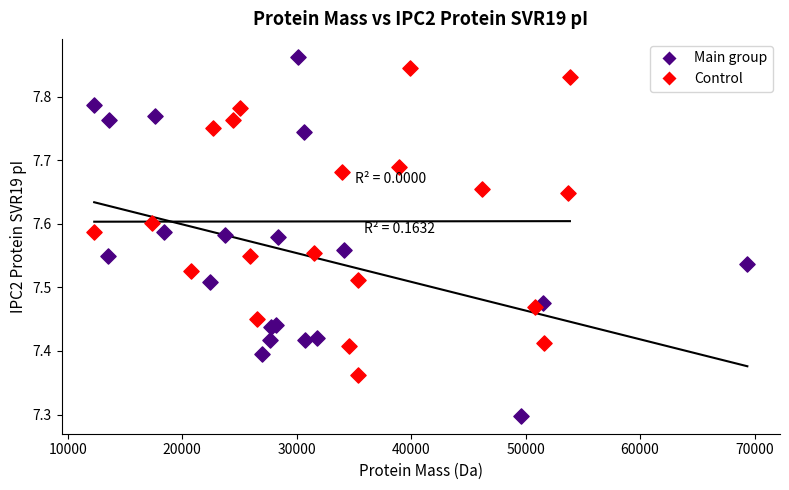

Which series has the widest spread of Y values?

Main group